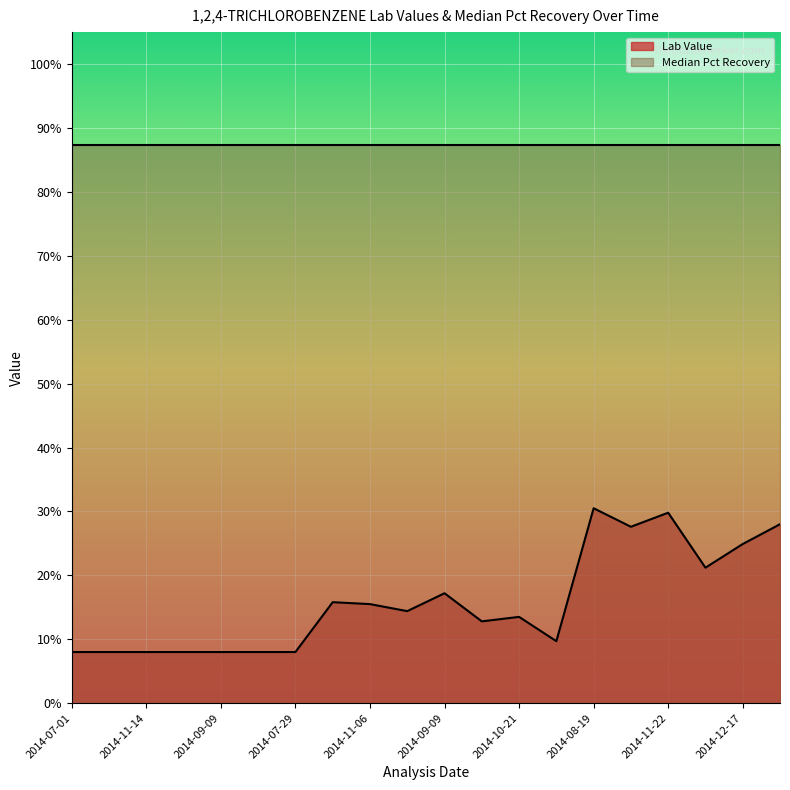

What is the difference between the maximum and minimum values?

0.2